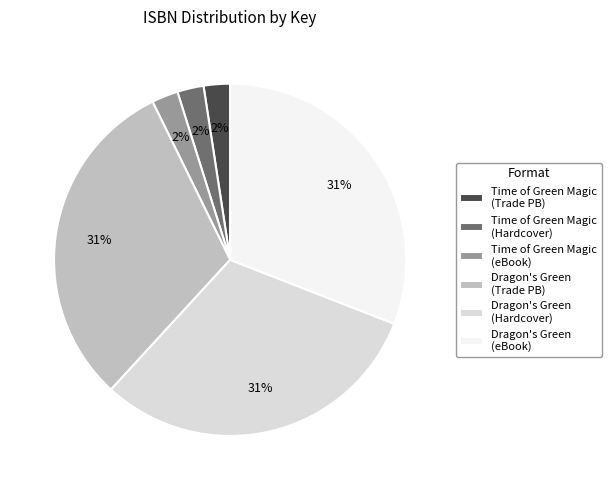

To the nearest percent, what portion does Time of Green Magic (eBook) represent?

2%